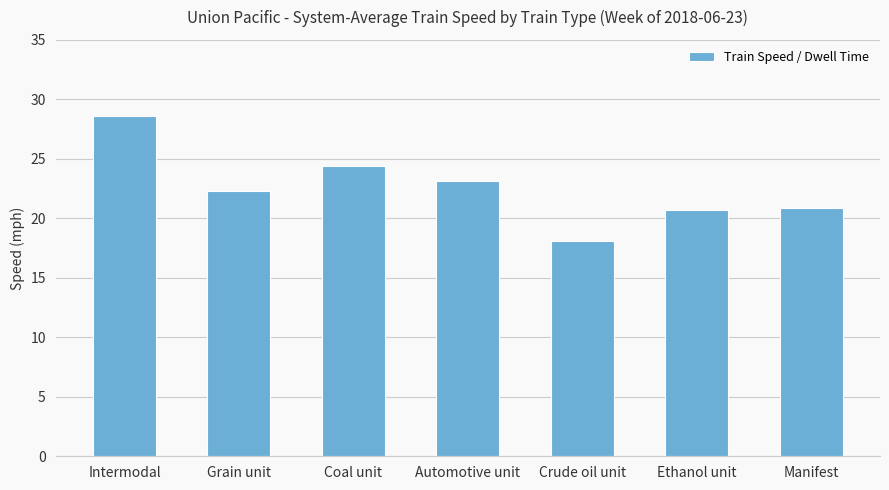

Where is the data nearest to the value 23?

Automotive unit